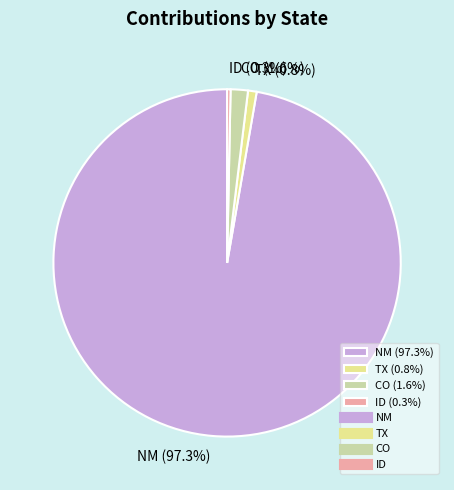

Does any single category account for the majority?

Yes